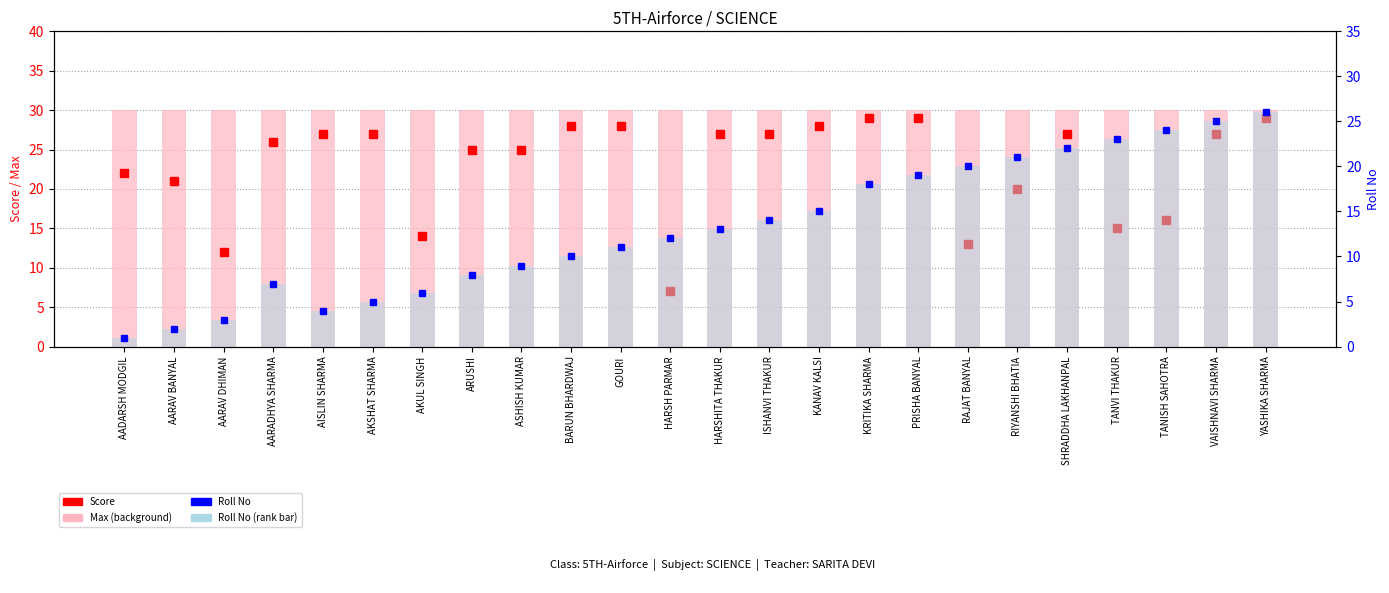

Which series has the largest range (max minus min)?

Roll No